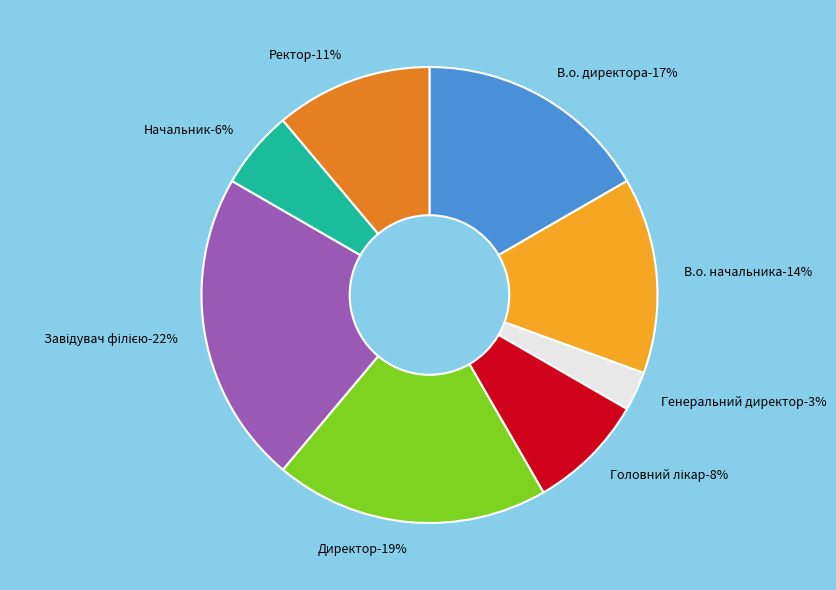

To the nearest percent, what portion does Директор represent?

19%